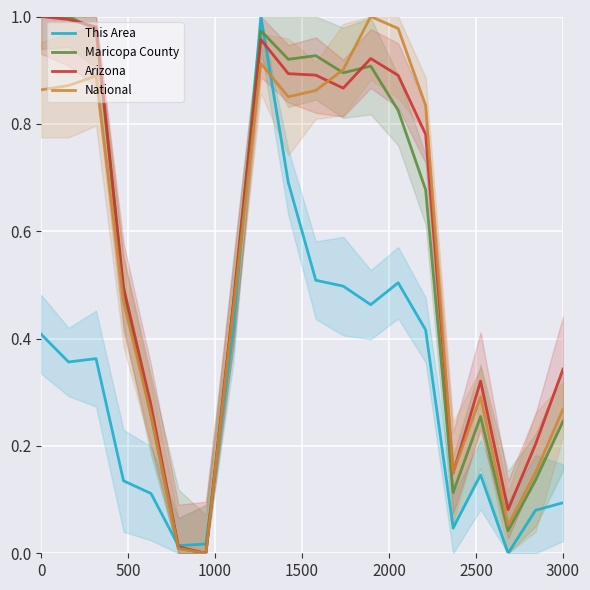

The value of Maricopa County at 15 is 0.2. True or false?

False